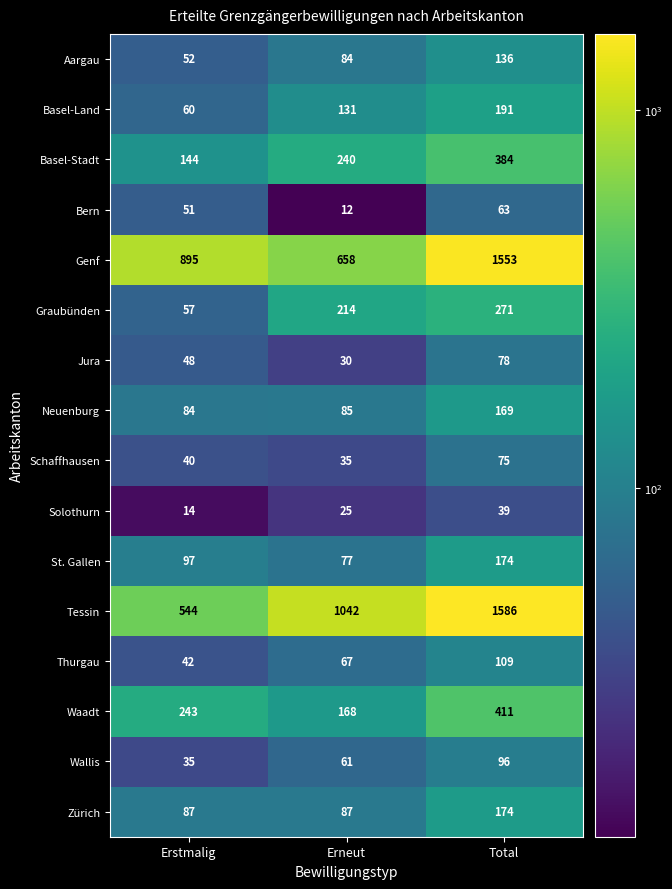

What is the sum of the Schaffhausen values at Erneut and Erstmalig?

75